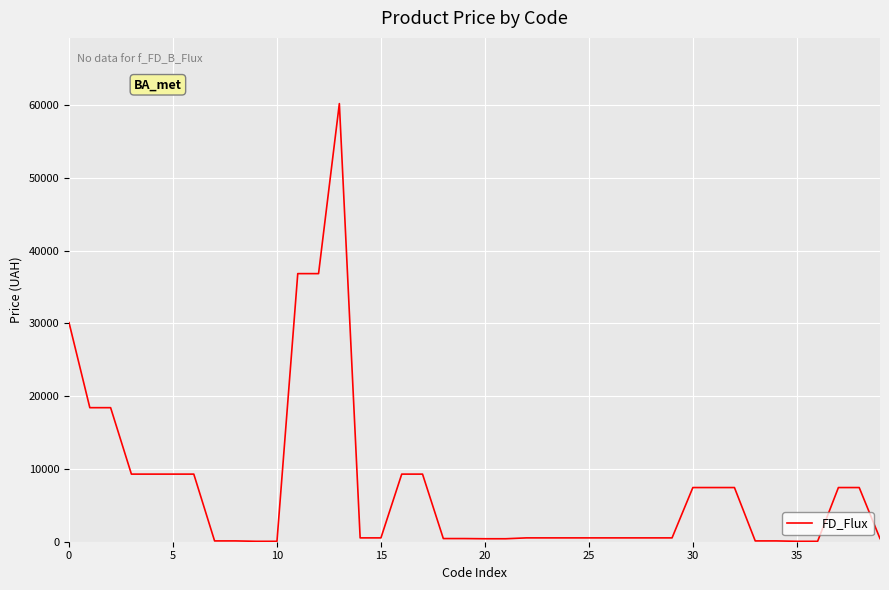

What is the greatest value displayed?

60205.6